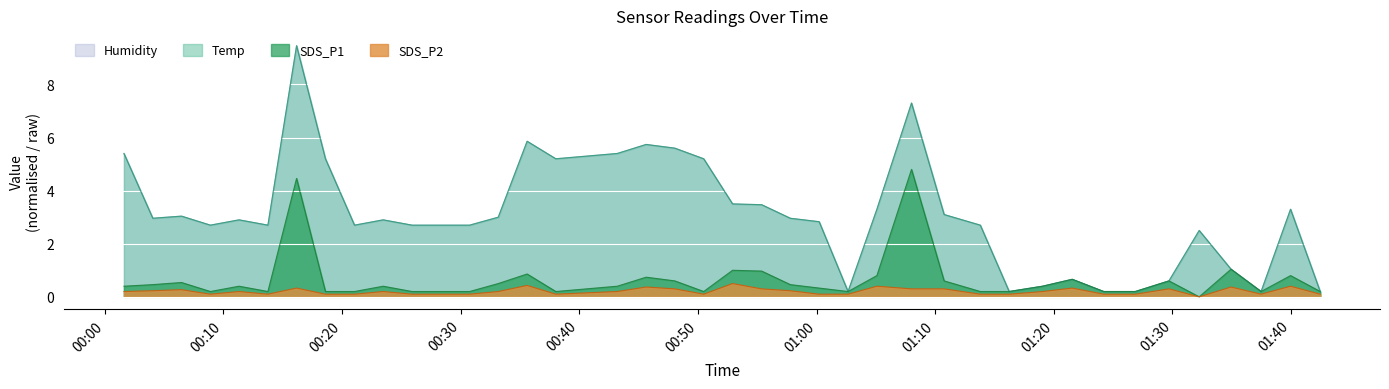

What is the average value of the SDS_P1 series?

0.6